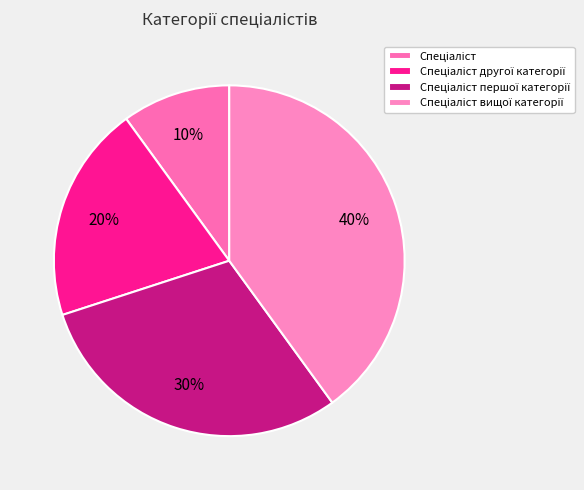

What is the smallest slice in the pie chart?

Спеціаліст